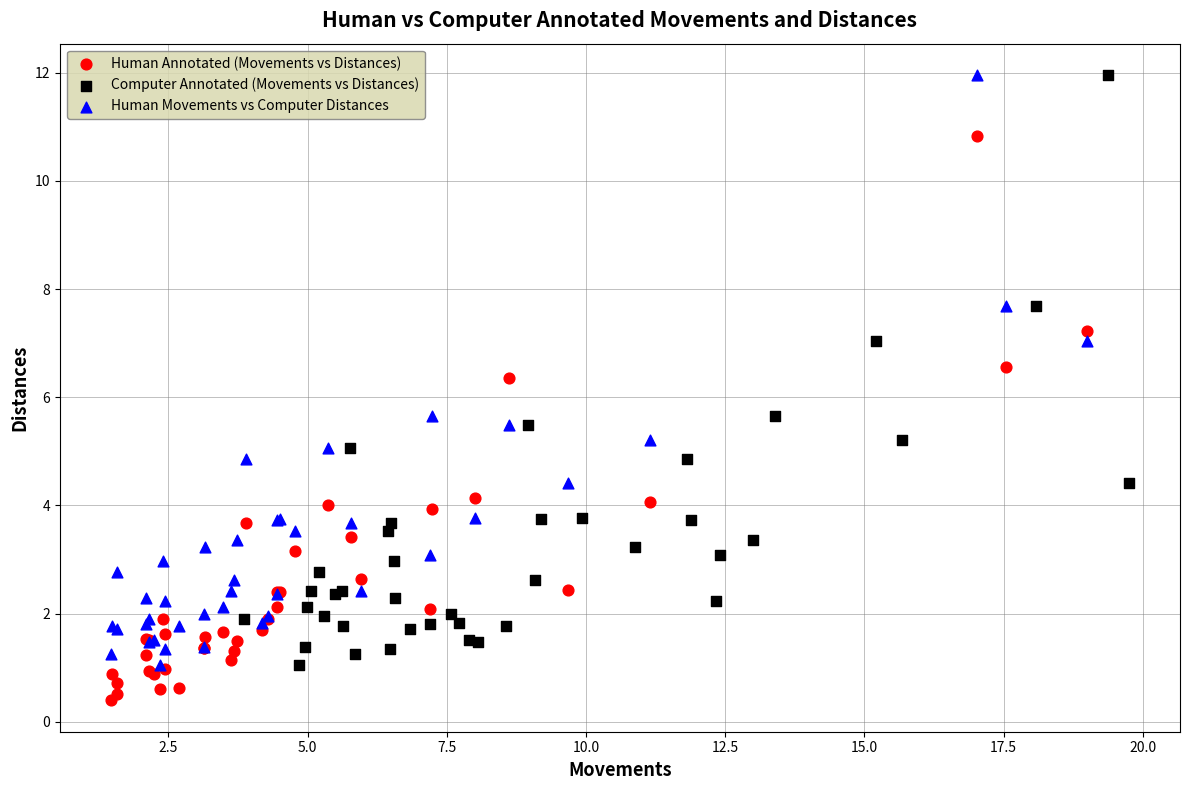

Which series contains the lowest Y value?

Human Annotated (Movements vs Distances)